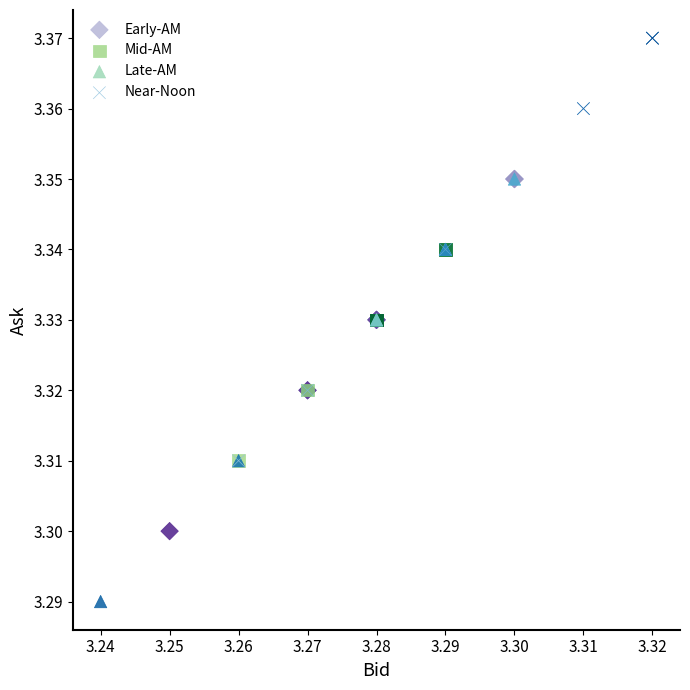

Which series contains the lowest Y value?

Late-AM